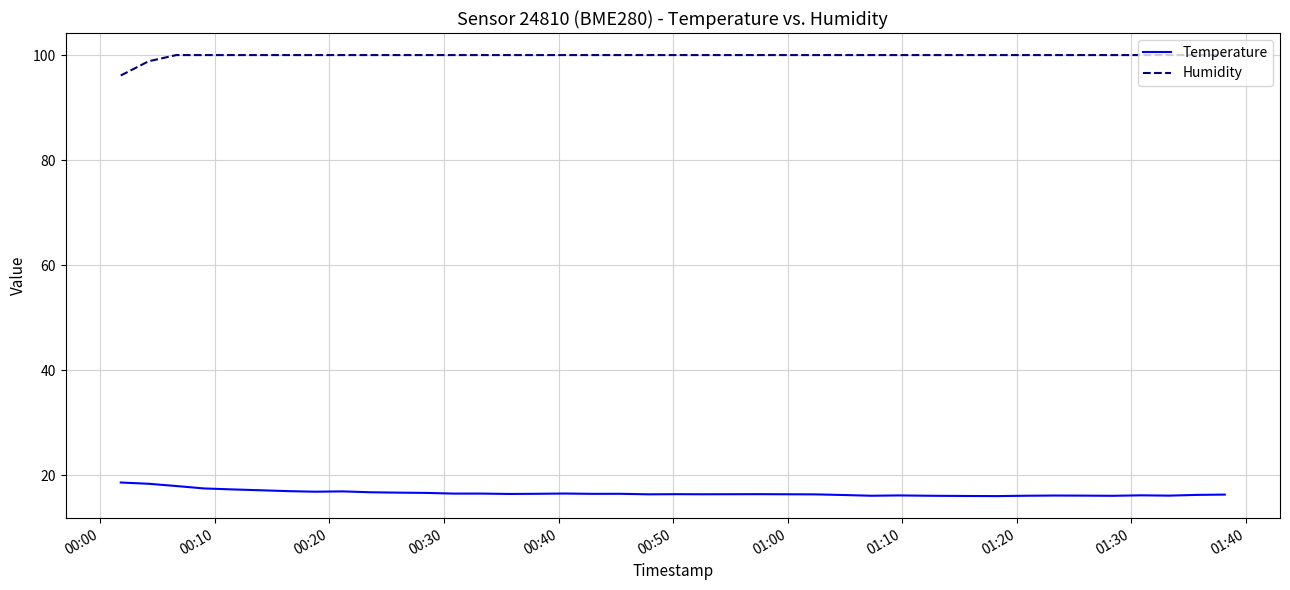

True or false: Temperature and Humidity cross at least once.

False